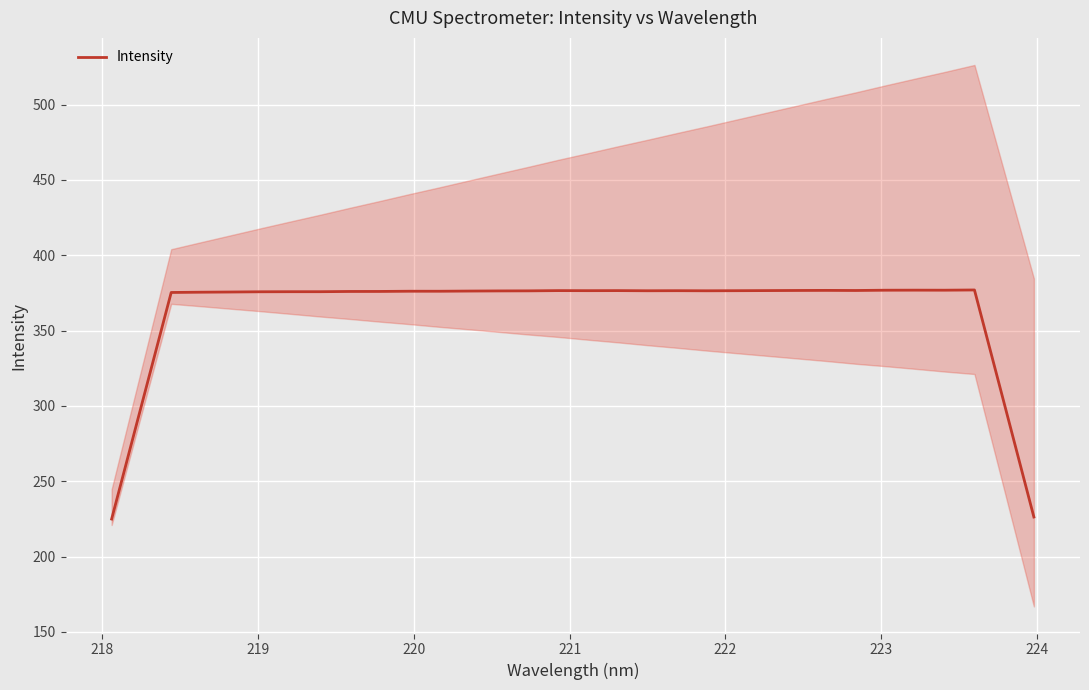

What is the minimum value for Intensity?

224.9